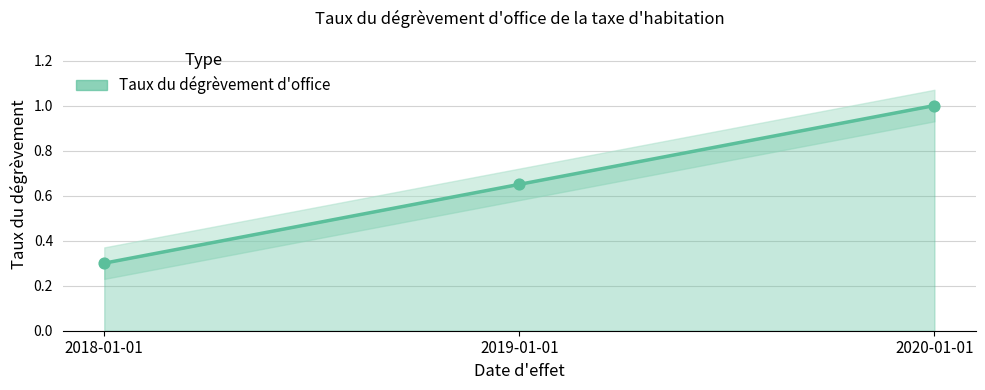

Between 2018-01-01 and 2019-01-01, which is larger?

2019-01-01